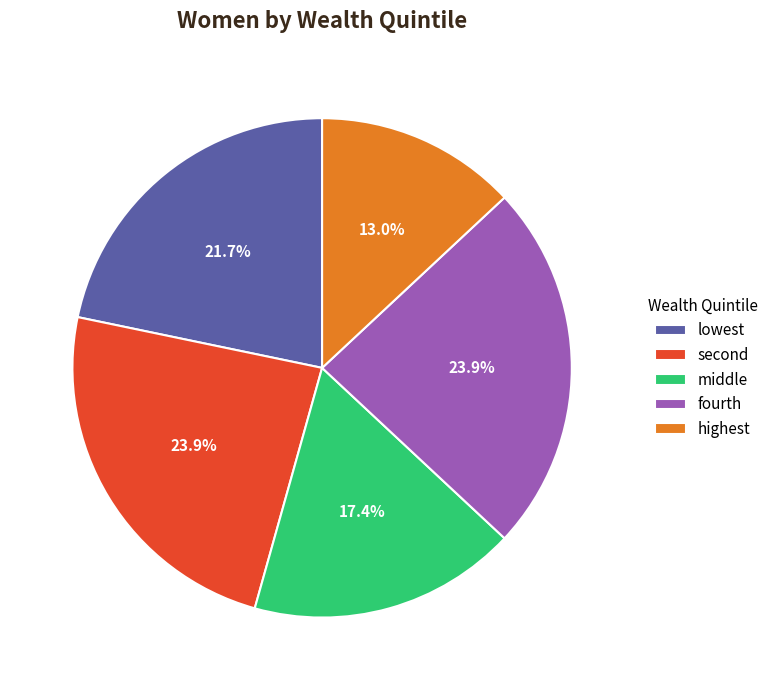

To the nearest percent, what portion does middle represent?

17%